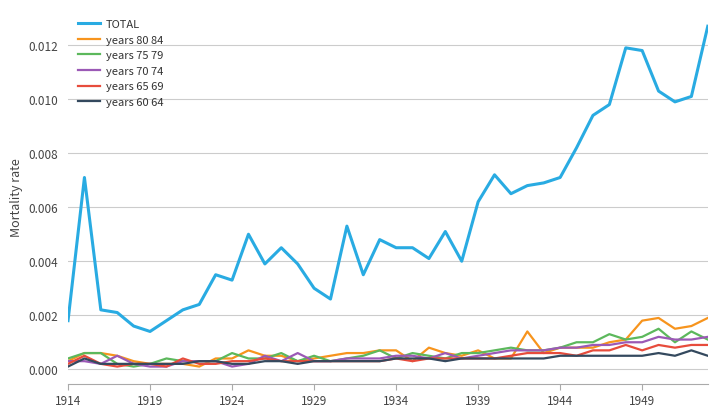

True or false: years 70 74 and TOTAL intersect in this chart.

False